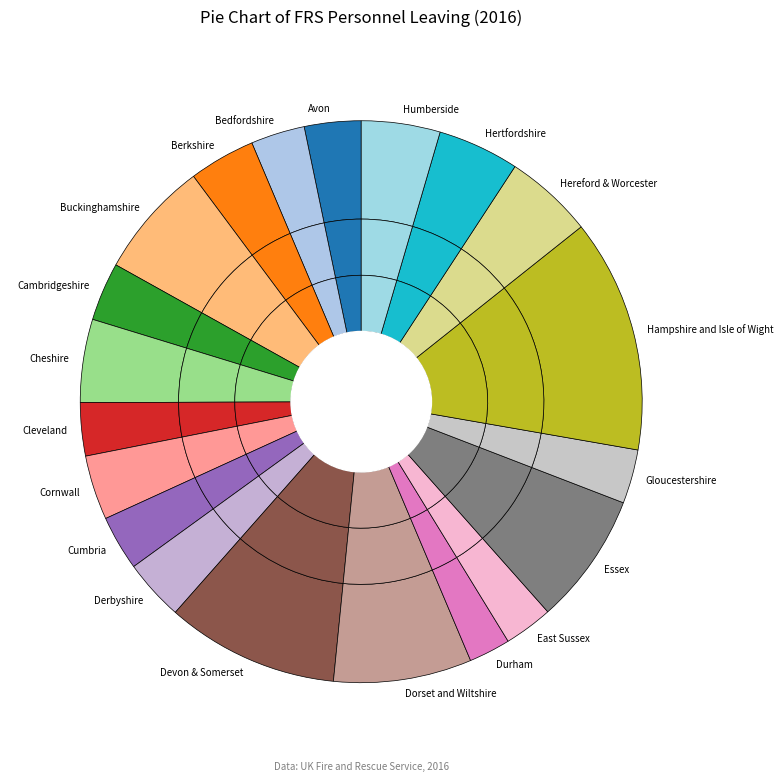

To the nearest percent, what is the combined percentage of Gloucestershire and Berkshire?

7%